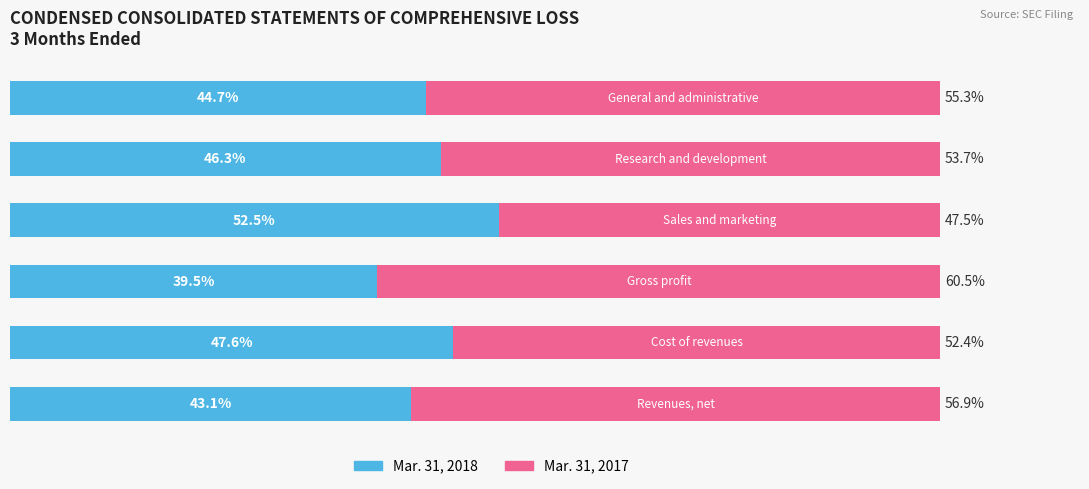

What are all the series names shown in the legend?

Mar. 31, 2018, Mar. 31, 2017